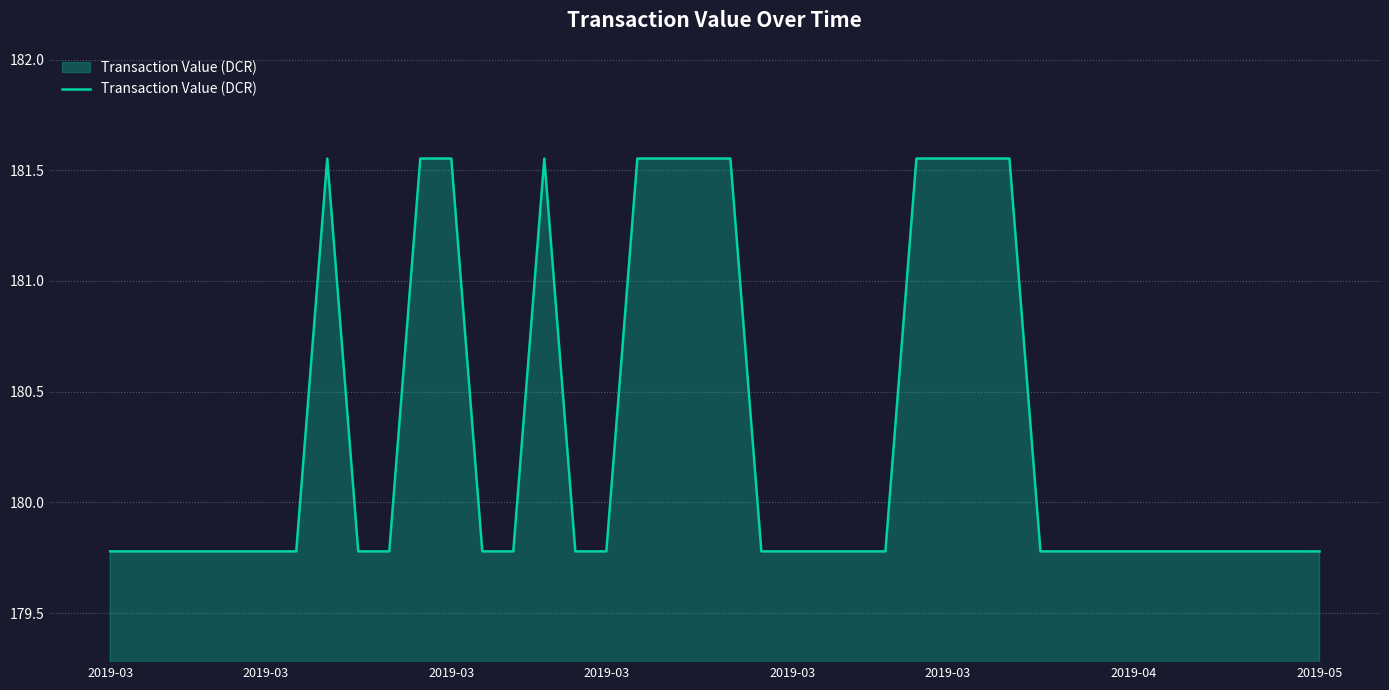

What is the smallest value displayed?

179.8